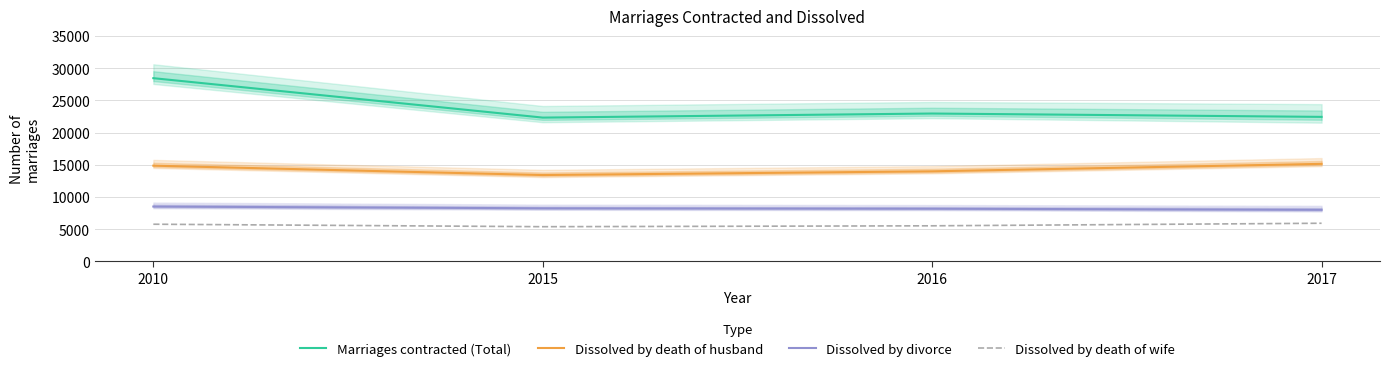

True or false: Dissolved by divorce has more than 2 interior local peaks.

False